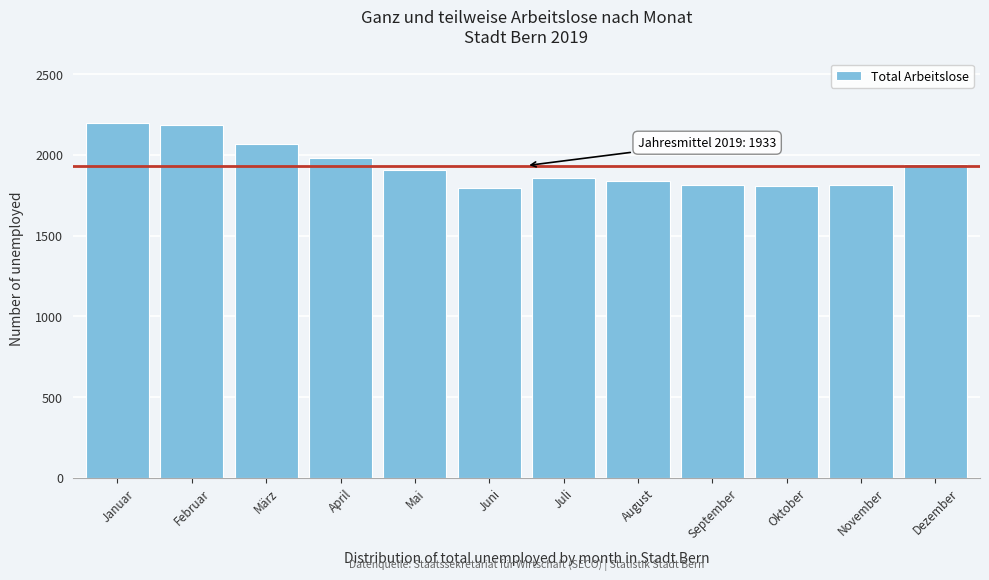

What is the change in value from September to Dezember?

+128